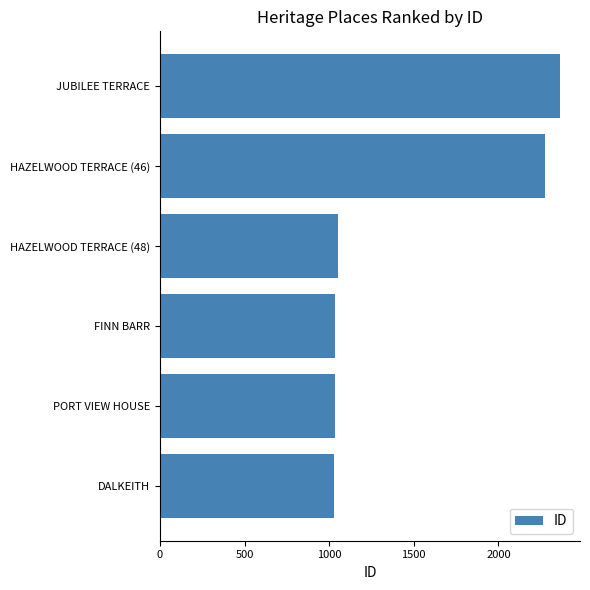

What is the sum of the values at HAZELWOOD TERRACE (48) and DALKEITH?

2085